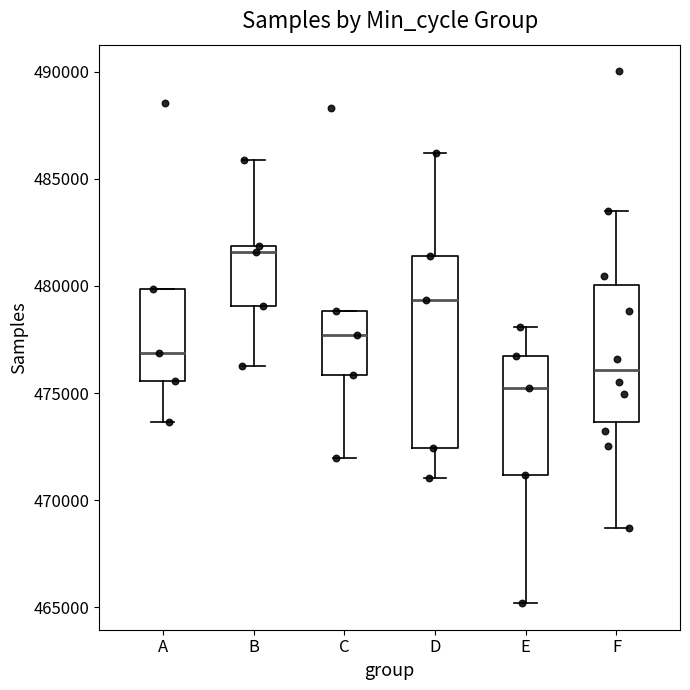

Which box's median line is the highest?

B